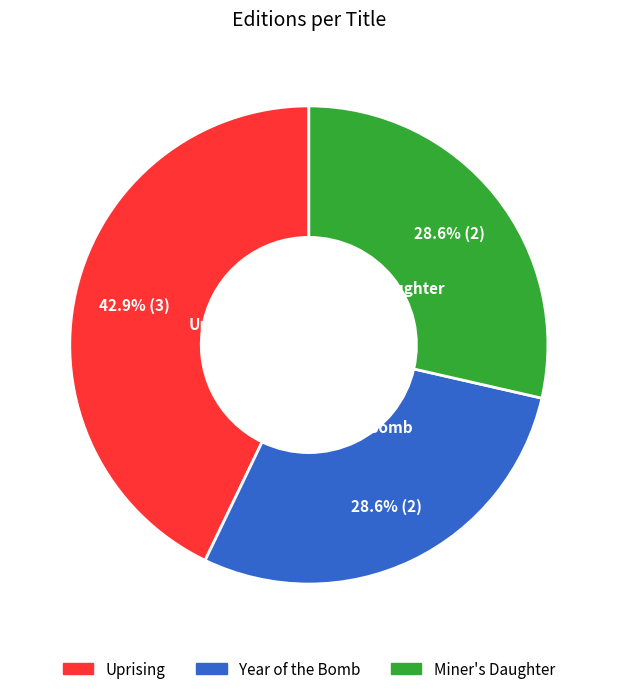

What is the total percentage of Uprising and Miner's Daughter?

71.4%